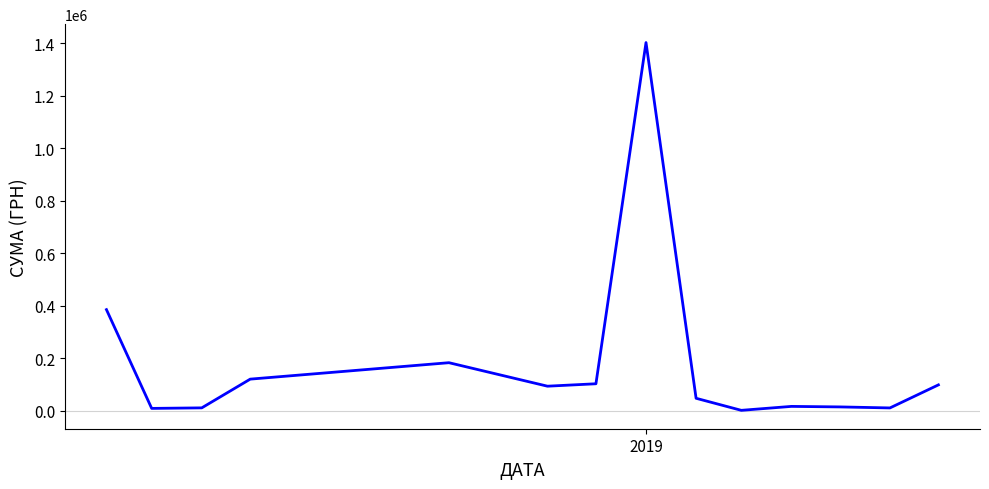

How many interior local peaks (higher than both neighbors) does the data have?

3